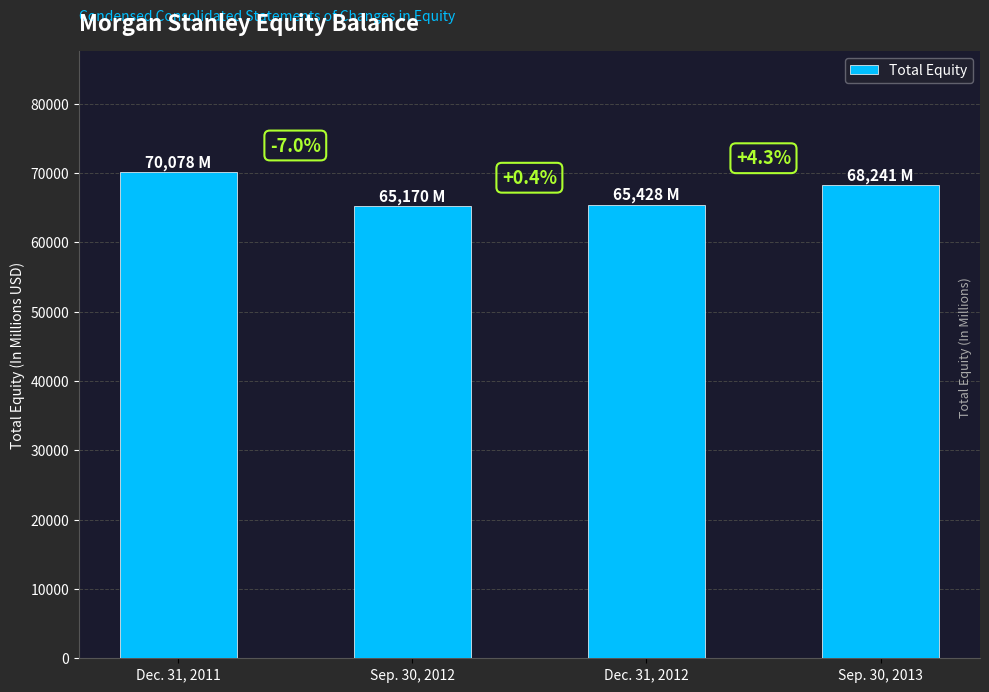

Which label corresponds to the smallest value in the chart?

Sep. 30, 2012